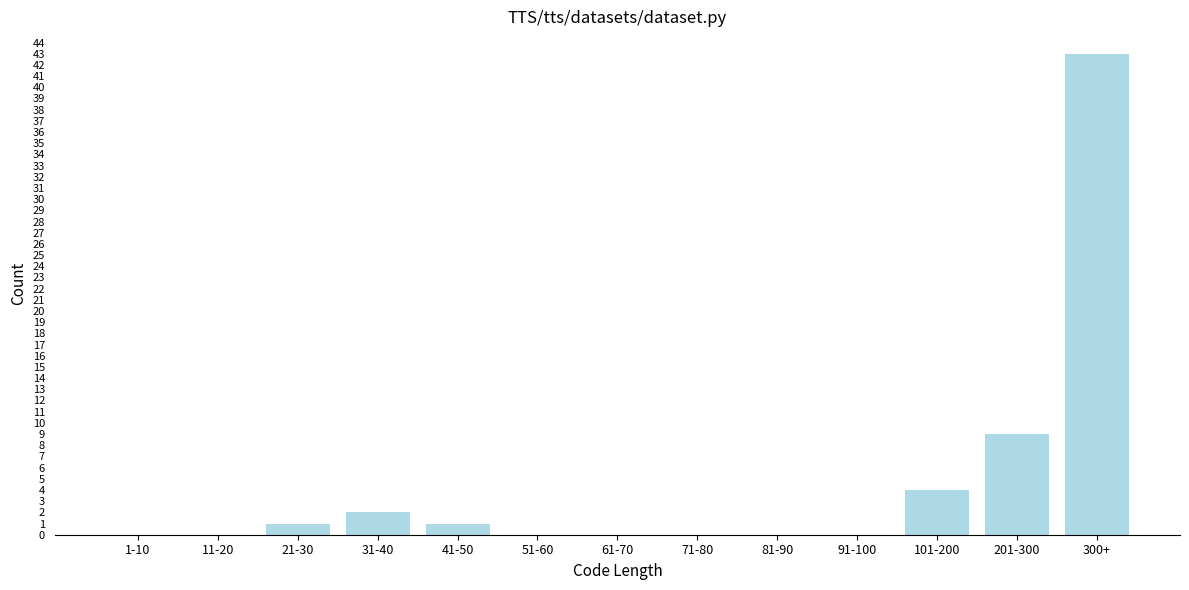

Reading right to left, what are all the values shown in this chart?

300+=43	201-300=9	101-200=4	91-100=0	81-90=0	71-80=0	61-70=0	51-60=0	41-50=1	31-40=2	21-30=1	11-20=0	1-10=0